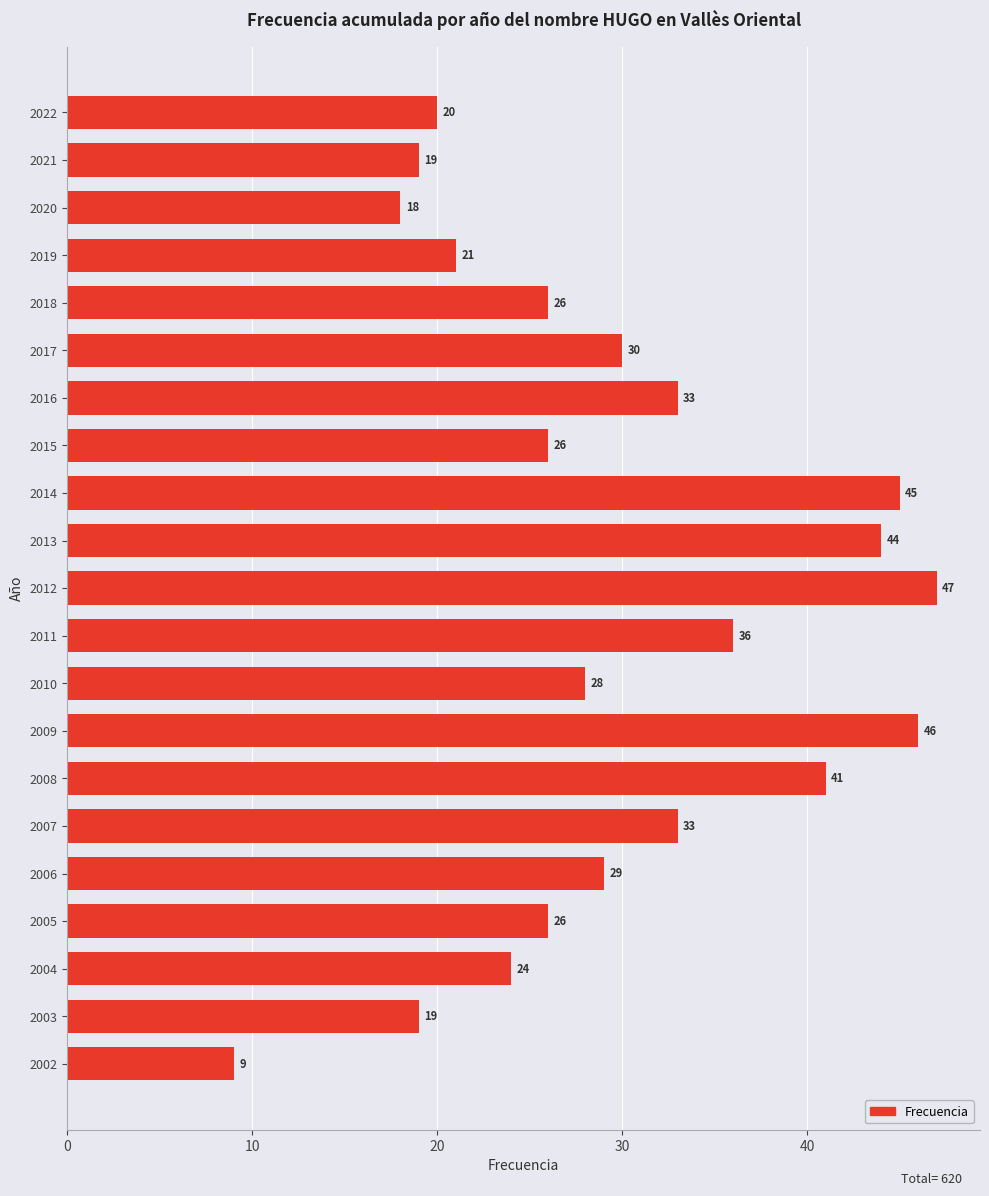

What is the value of the 16th bar from the top?

33